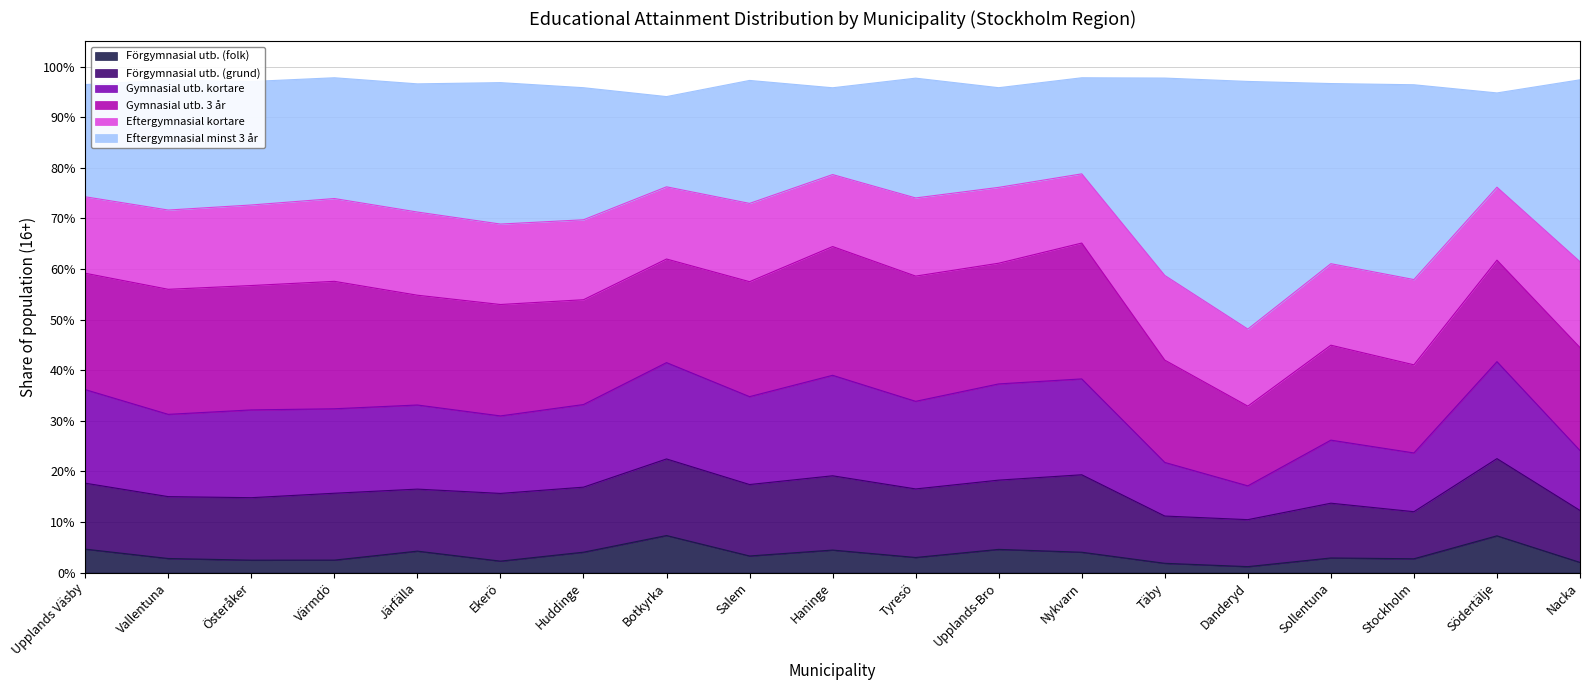

True or false: Eftergymnasial minst 3 år and Gymnasial utb. kortare intersect in this chart.

False